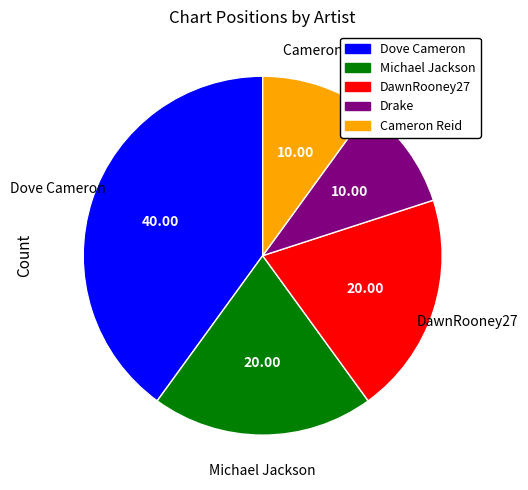

Between Dove Cameron and Cameron Reid, which is larger?

Dove Cameron